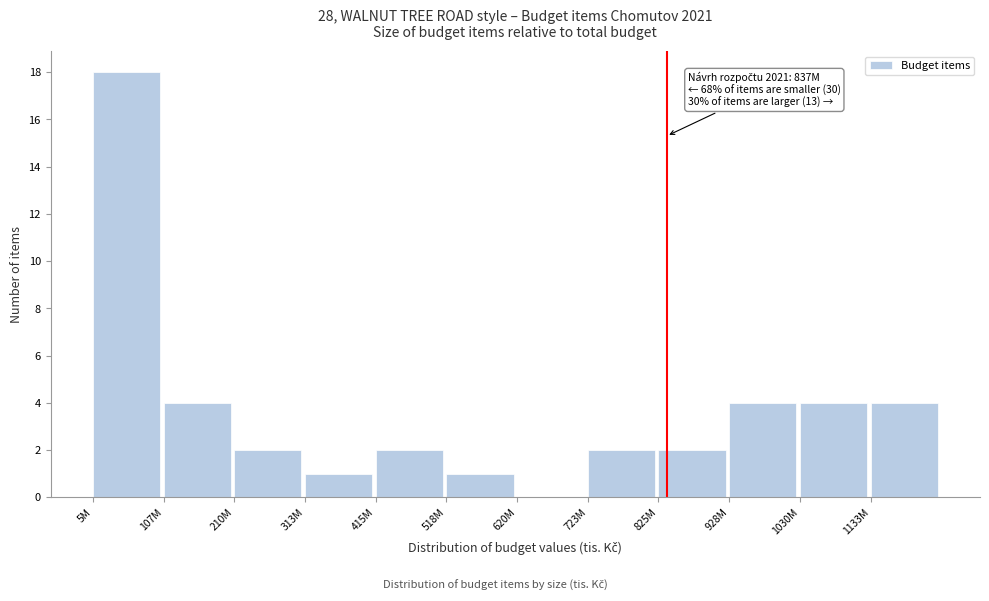

Reading right to left, extract all data points from this chart.

1133M=4	1030M=4	928M=4	825M=2	723M=2	620M=0	518M=1	415M=2	313M=1	210M=2	107M=4	5M=18